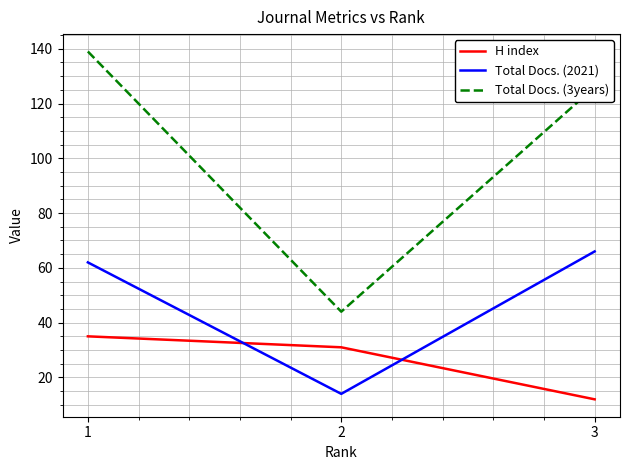

Count the number of data series in this chart.

3